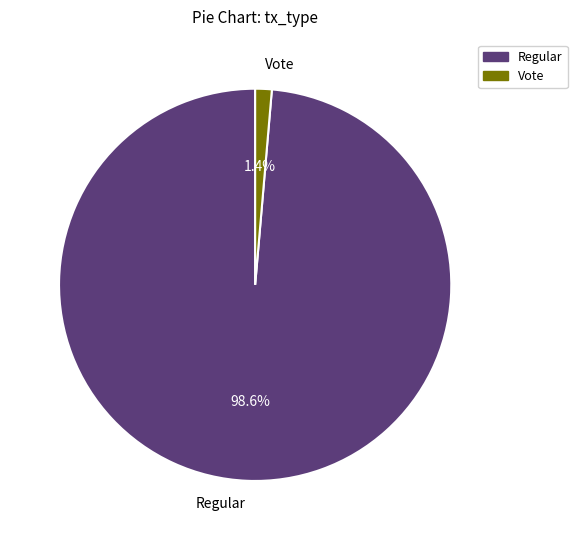

Which slice represents more than half of the pie?

Regular